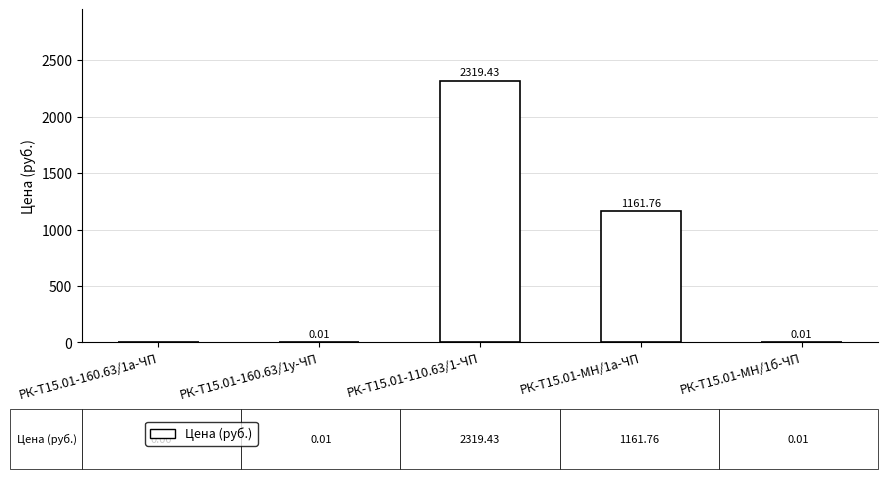

How many values are above zero?

4